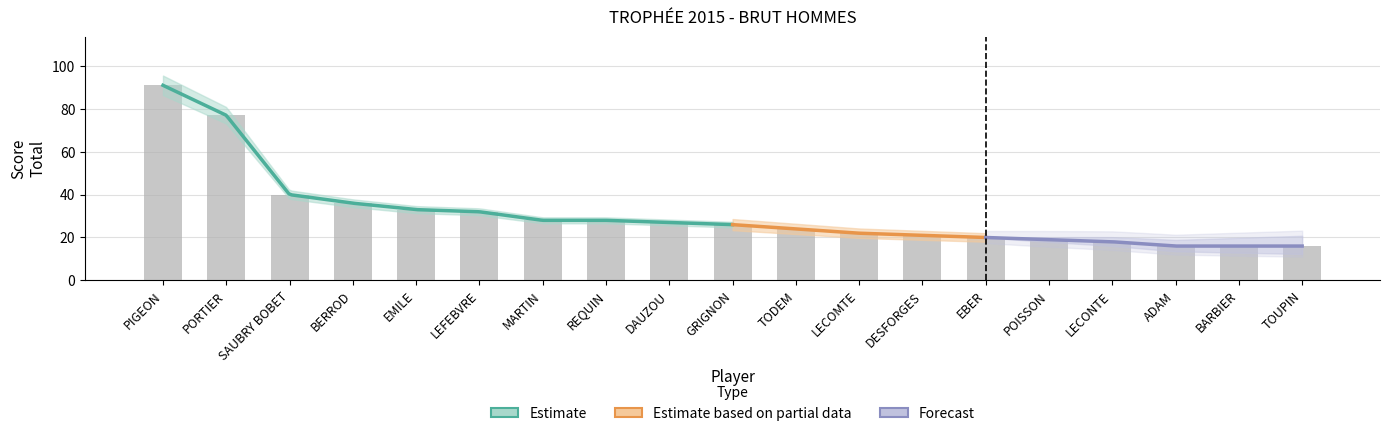

What is the minimum value shown in the chart?

16